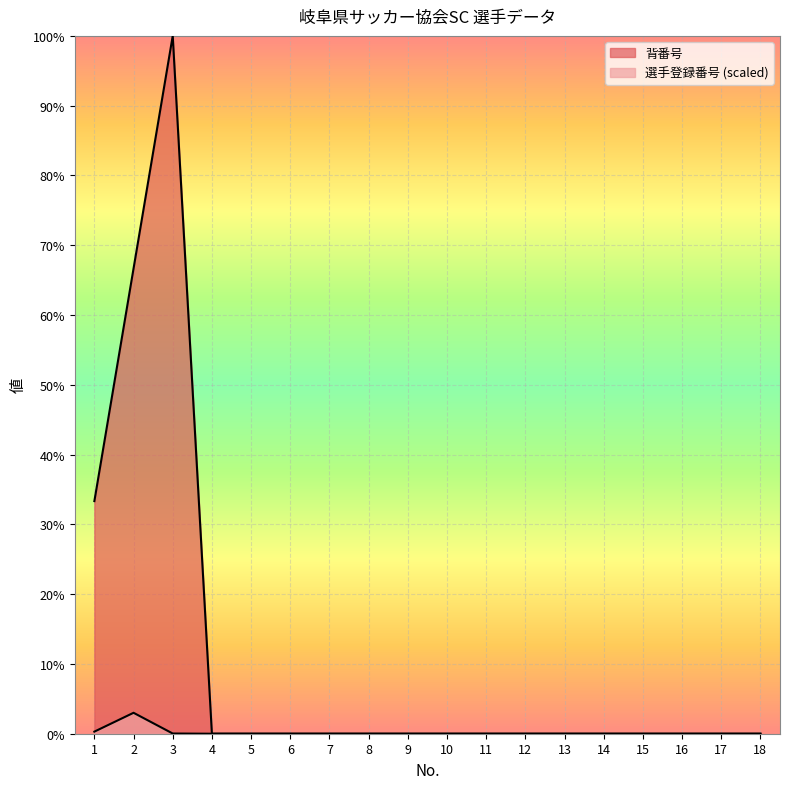

What is the average value of the 選手登録番号 series?

0.2